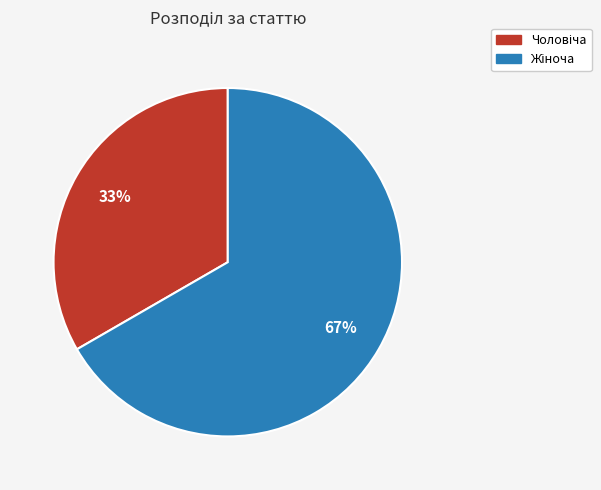

To the nearest percent, what is the average slice percentage?

50%